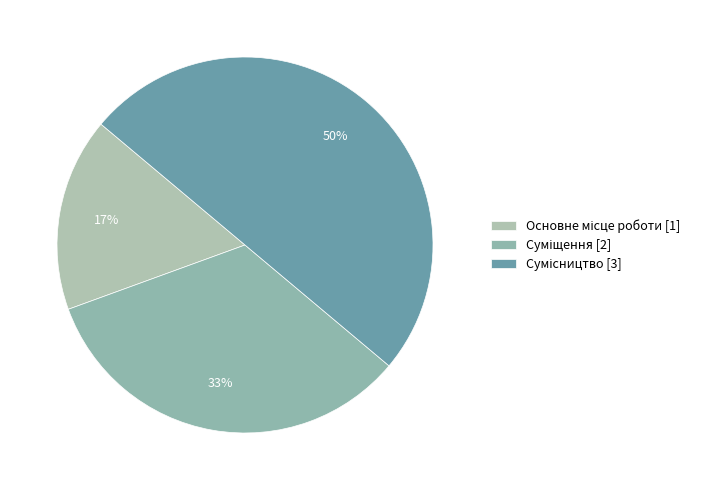

True or false: Суміщення accounts for 23% of the total.

False